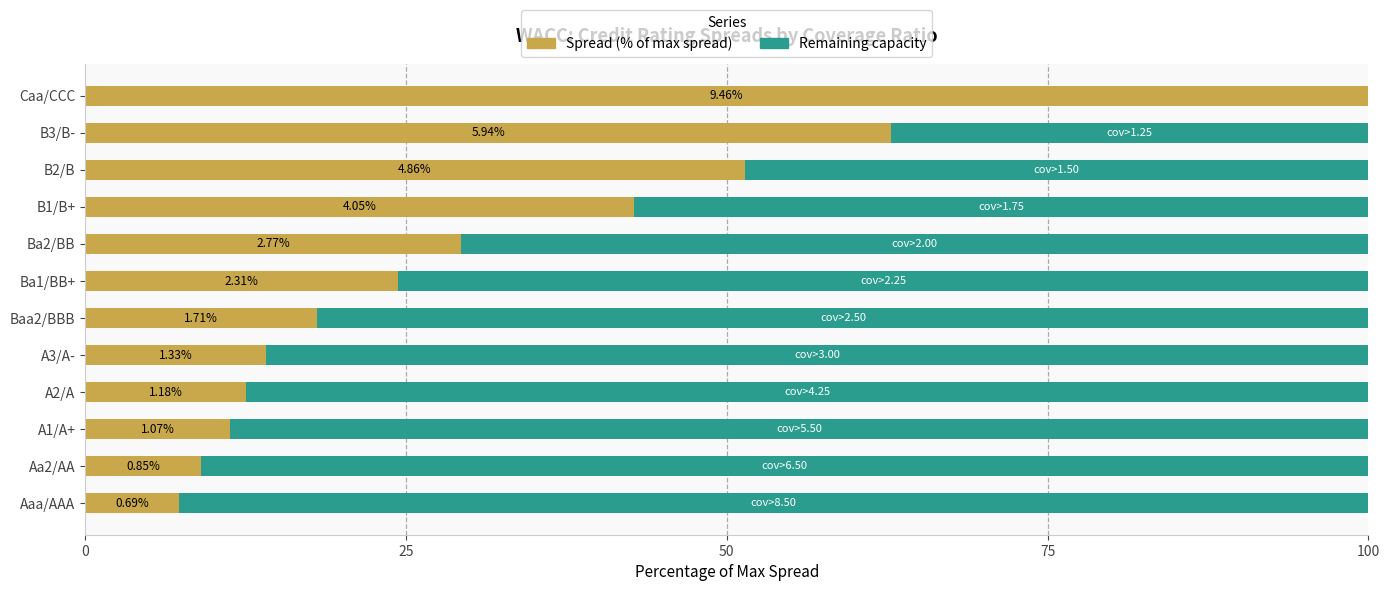

What are all the series names shown in the legend?

Spread (% of max spread), Remaining capacity